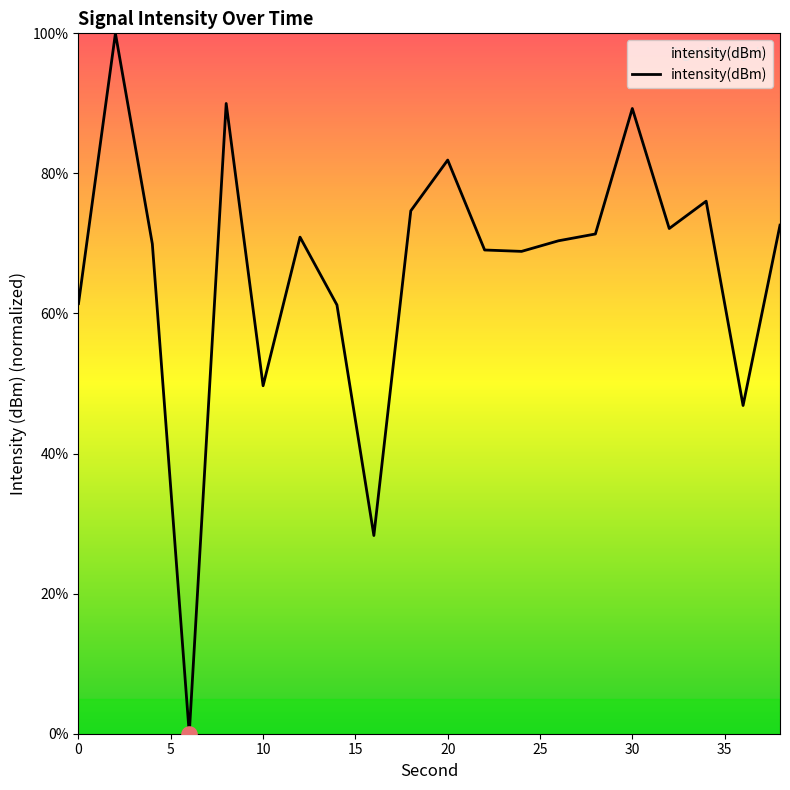

What is the greatest value displayed?

100.0